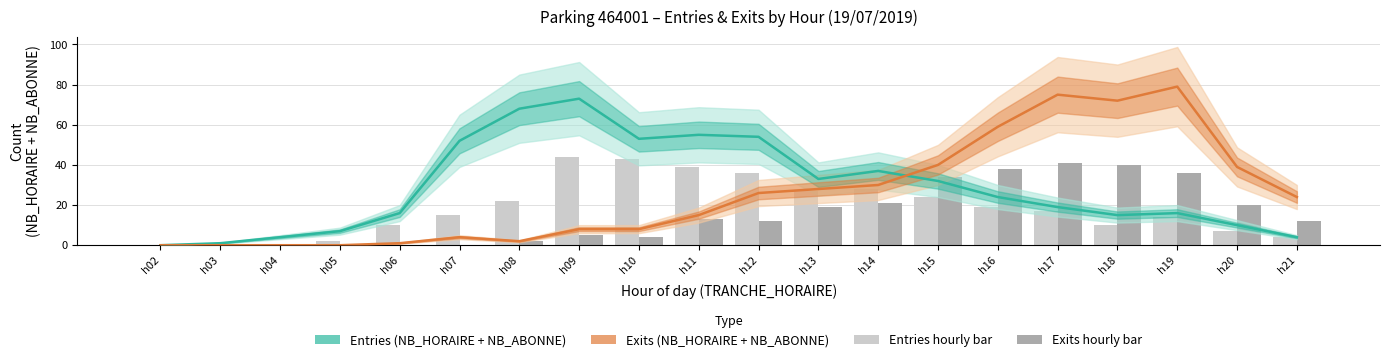

How many groups of bars are there?

20